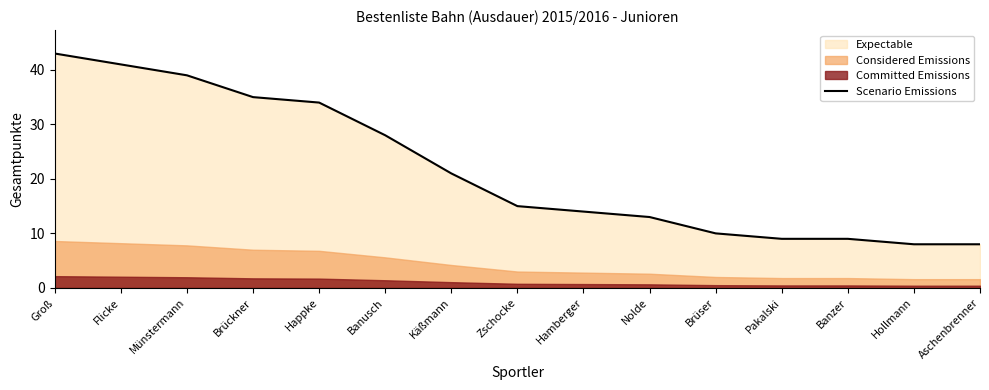

List the labels in order of value, smallest first.

Hollmann, Aschenbrenner, Pakalski, Banzer, Brüser, Nolde, Hamberger, Zschocke, Käßmann, Banusch, Happke, Brückner, Münstermann, Flicke, Groß